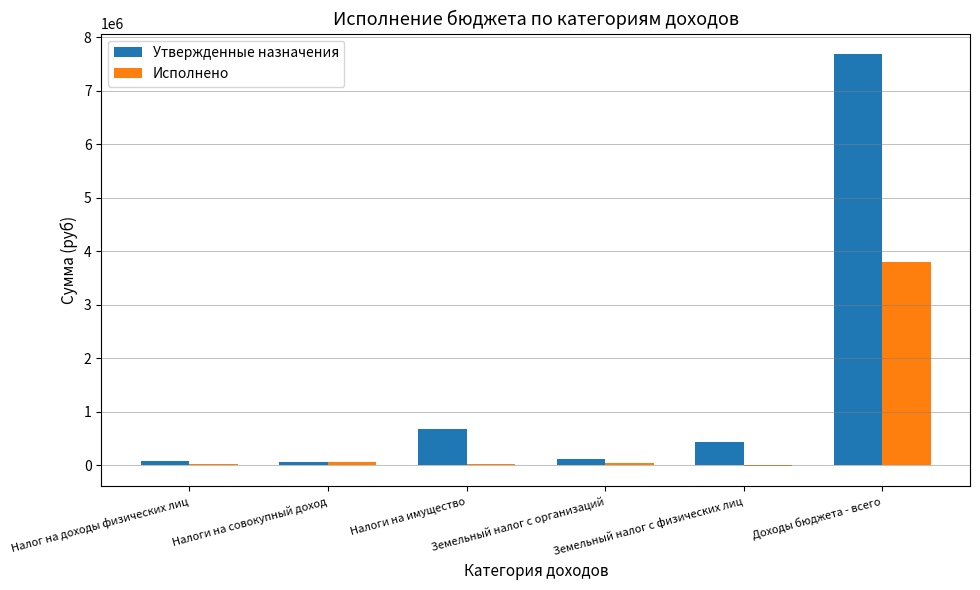

The Исполнено series shows 67147.3 at Налоги на совокупный доход. True or false?

True